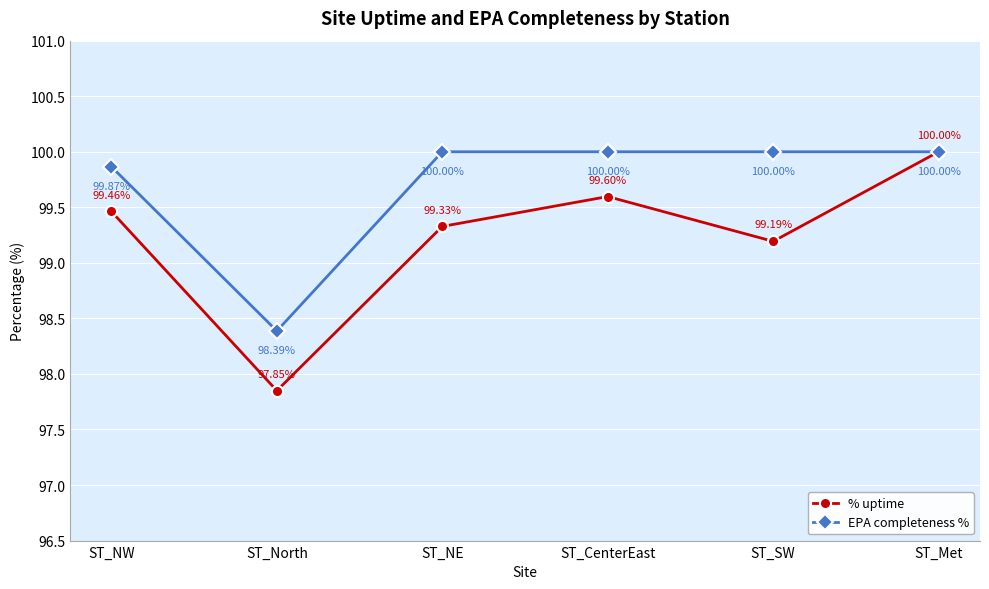

Is the value of EPA completeness % at ST_North greater than the value of % uptime at ST_NW?

No